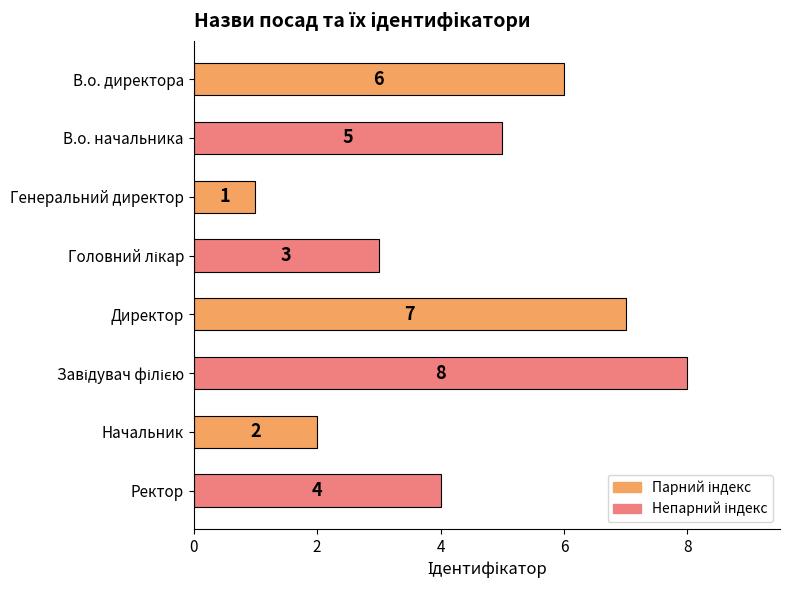

Where is the data nearest to the value 4?

Ректор